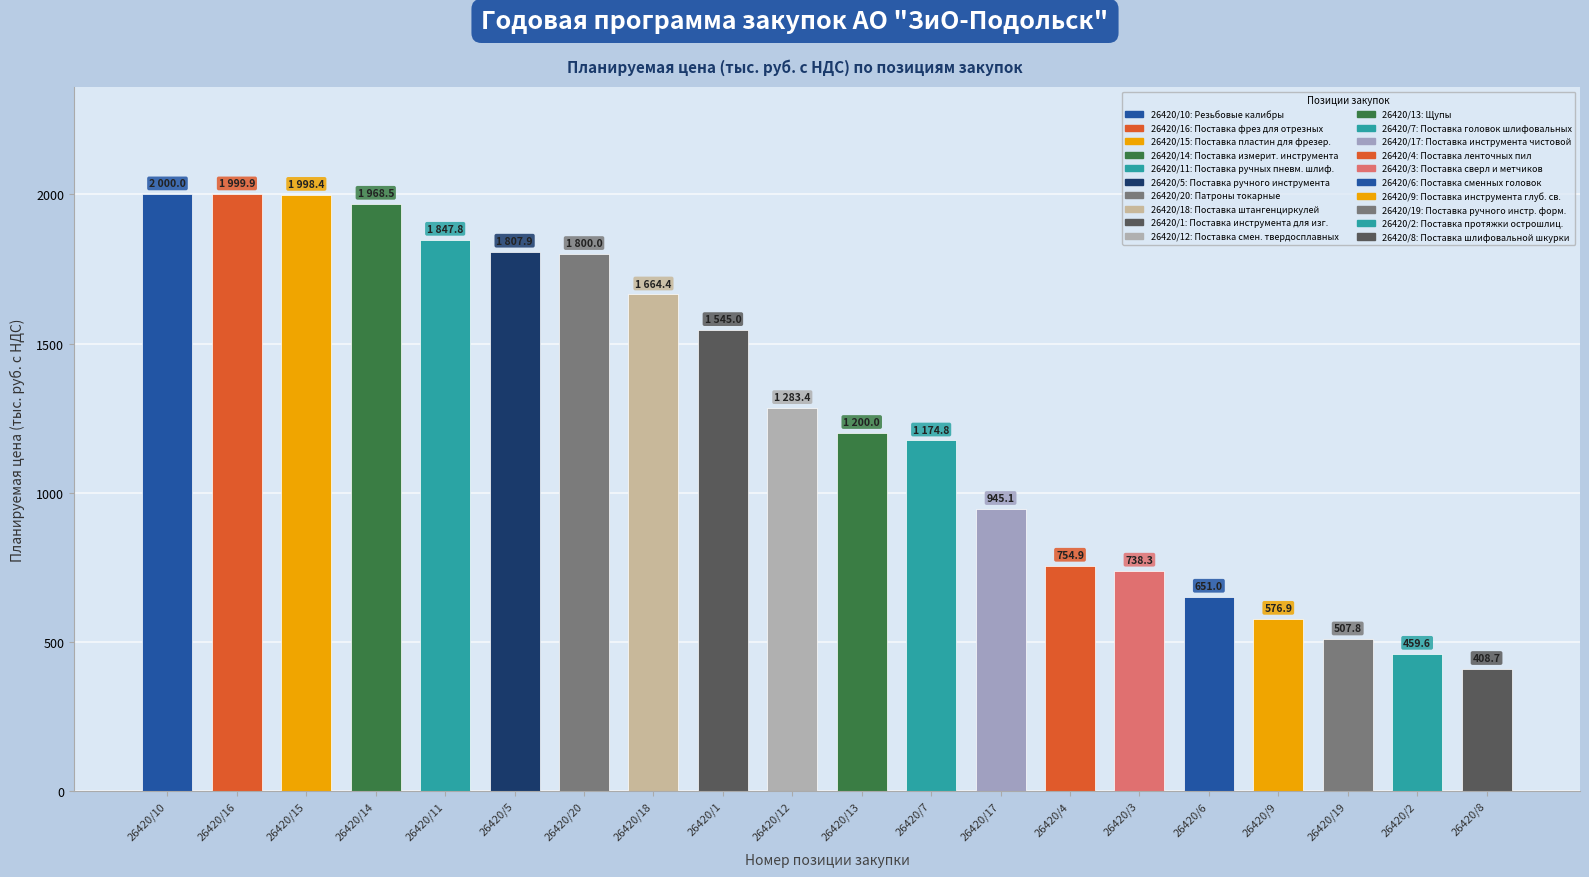

How many values are below 1283?

10